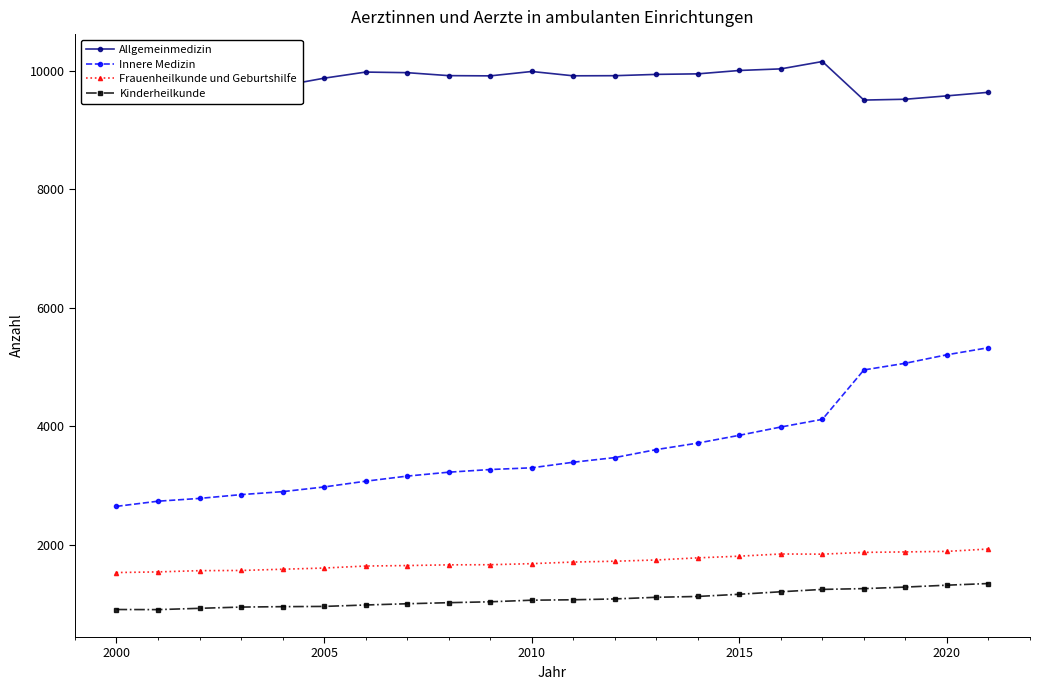

What is the difference between the maximum and minimum values in the Innere Medizin series?

2675